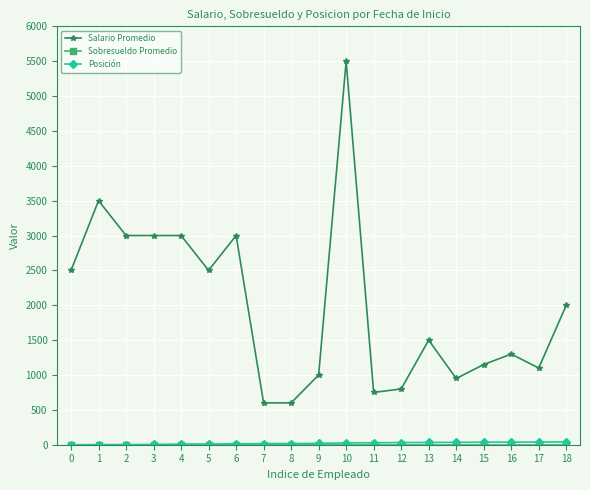

Does the chart have visible grid lines?

Yes